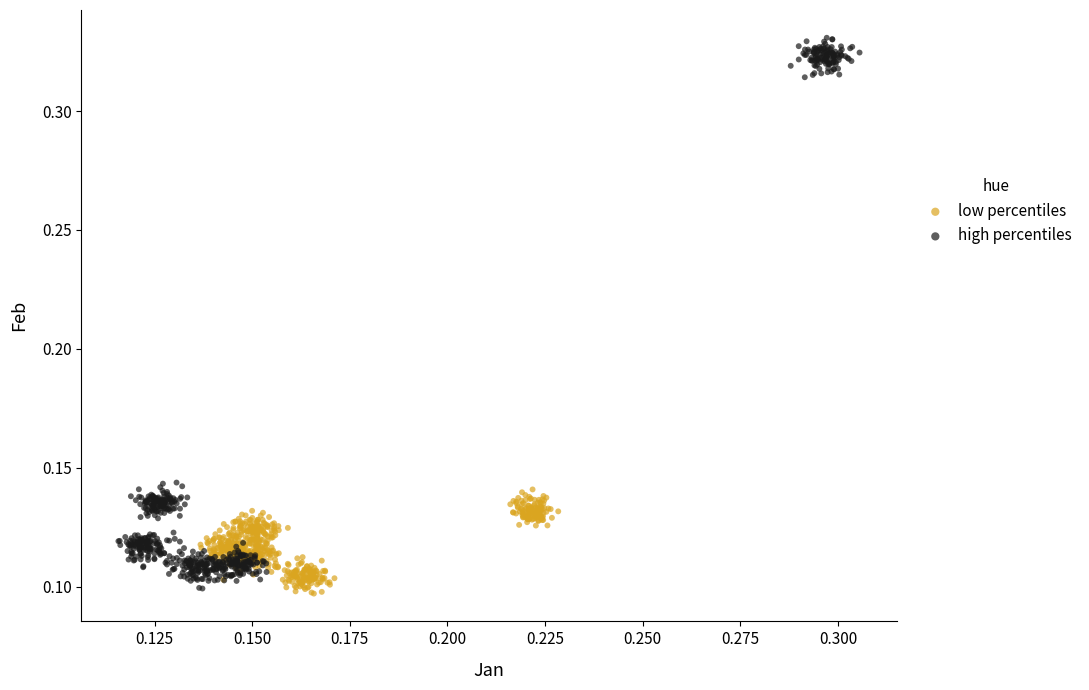

Which series reaches the maximum Y coordinate?

high percentiles